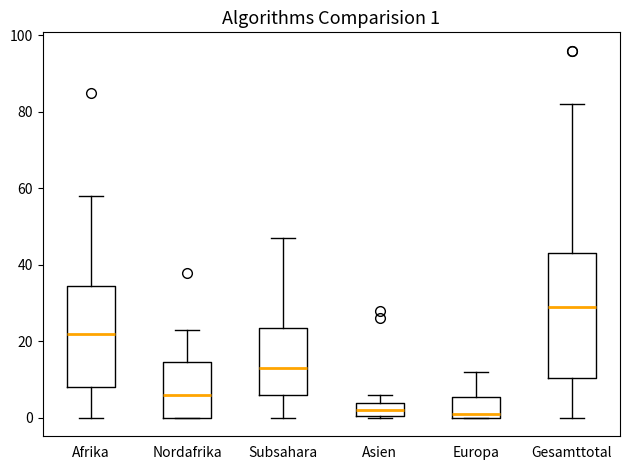

Comparing the boxes themselves (not the whiskers), which one is the tallest?

Gesamttotal